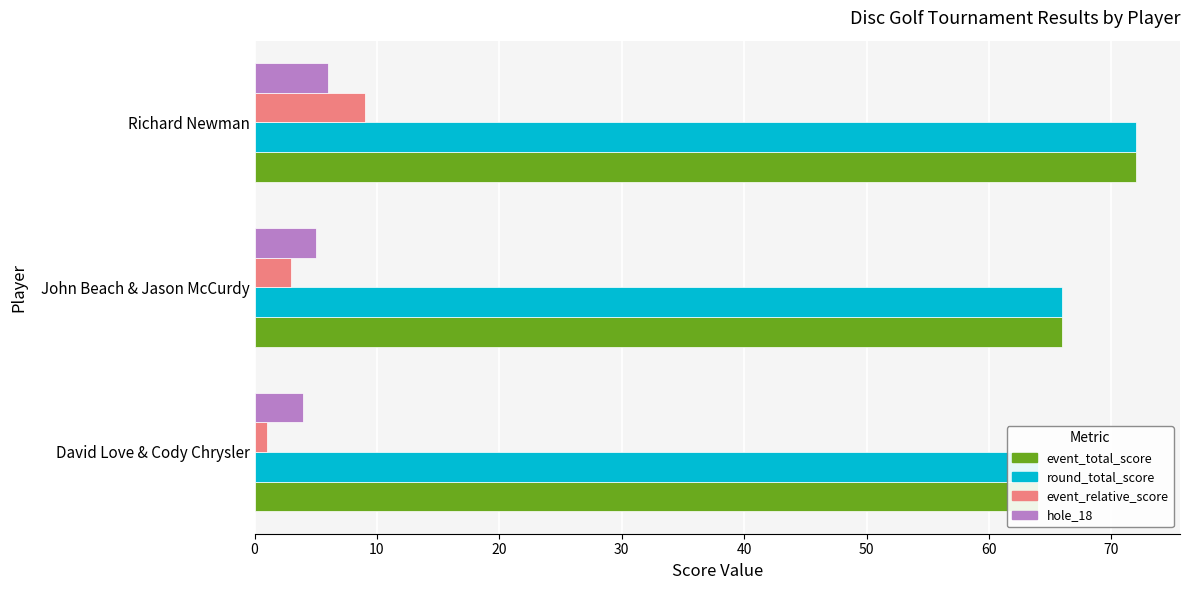

What is the average value of the hole_18 series?

5